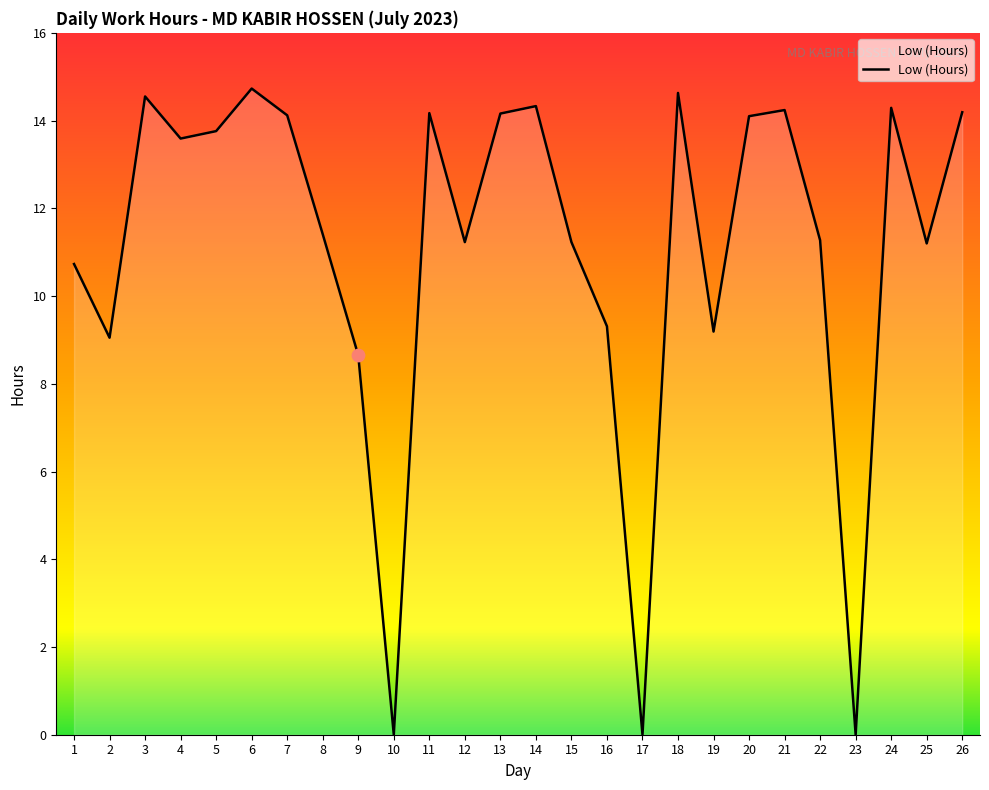

Which has a higher value, 17 or 2?

2